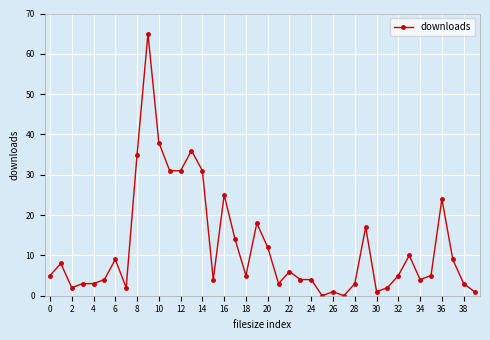

True or false: the data has more than 1 interior local peaks.

True